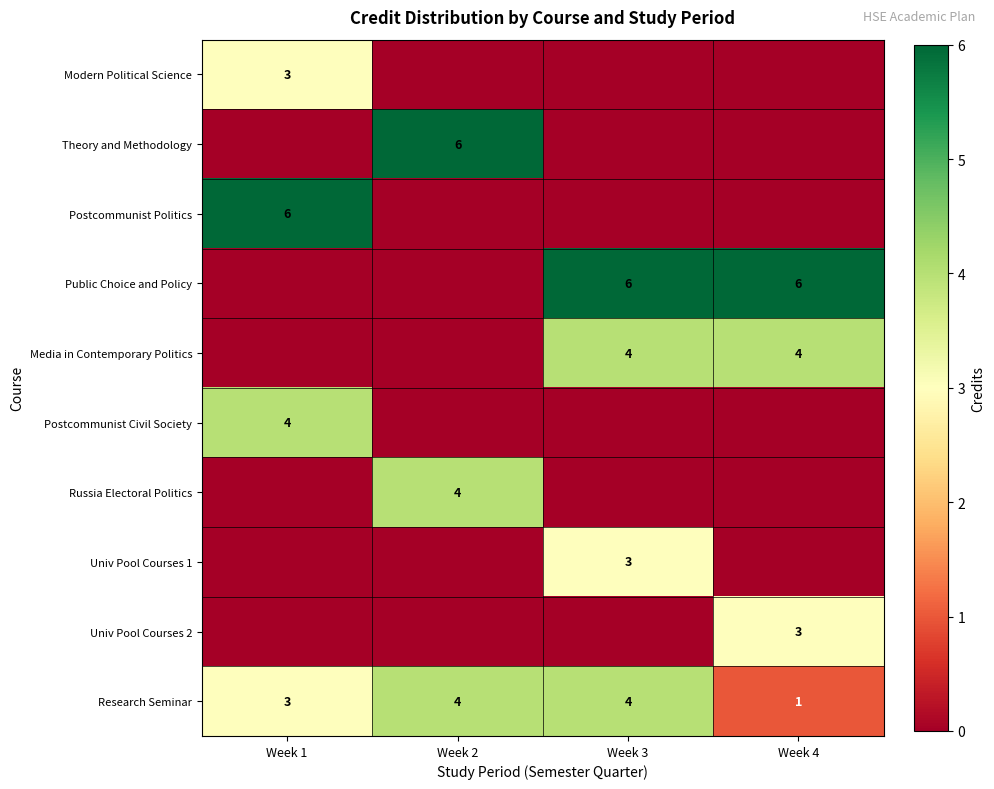

Between Week 3 and Week 4, which is larger?

Week 3